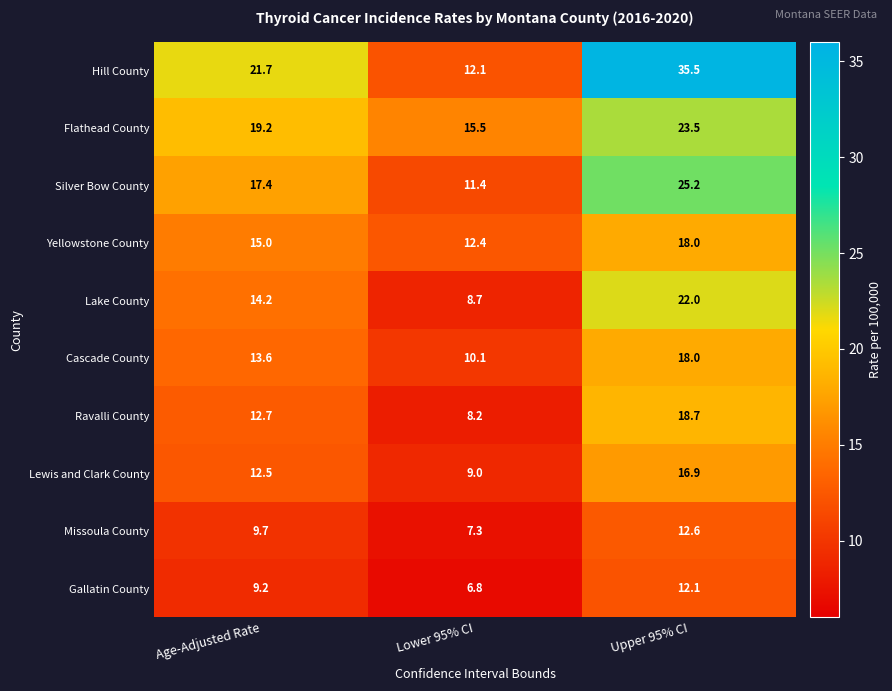

Which series has the largest range (max minus min)?

Hill County